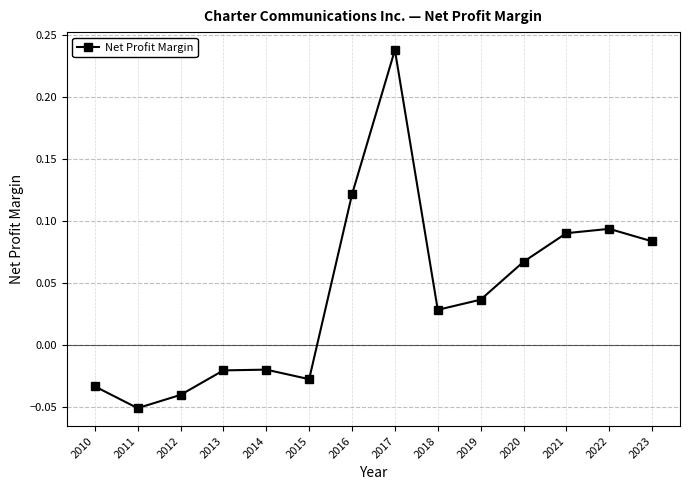

Where does the data first go above 0?

2016